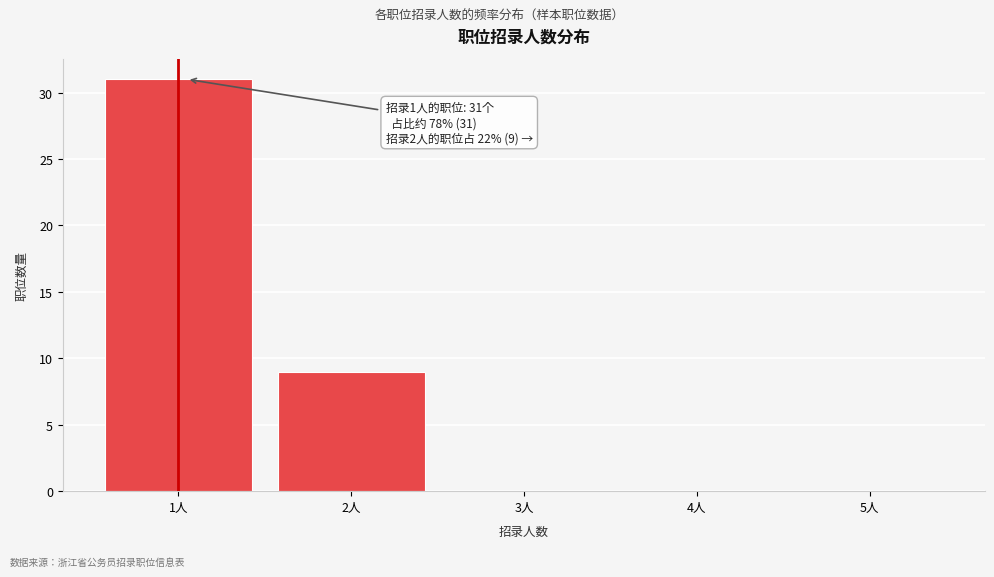

Reading left to right, extract all data points from this chart.

1人=31	2人=9	3人=0	4人=0	5人=0